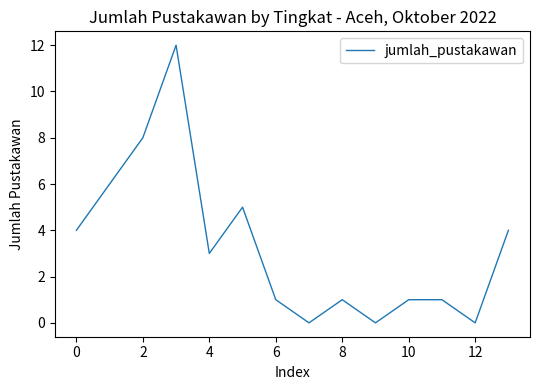

What is the difference between the maximum and minimum values?

12